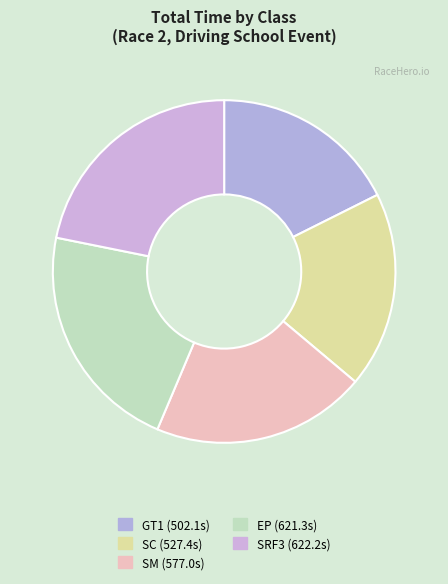

Which has a higher value, GT1 or SRF3?

SRF3